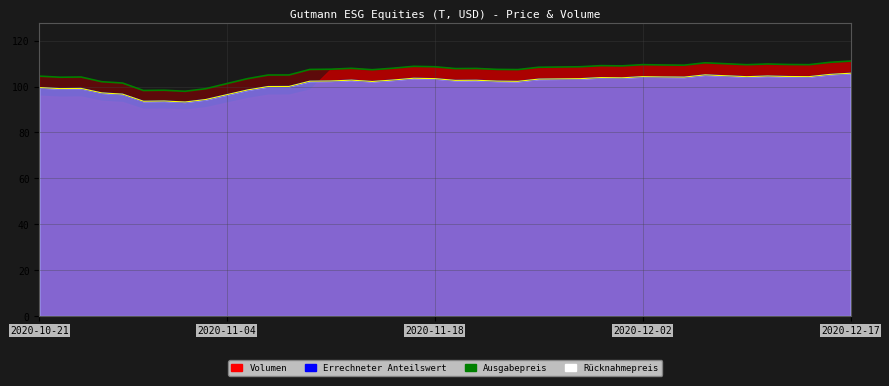

How many values in the Ausgabepreis (line) series exceed 107?

27